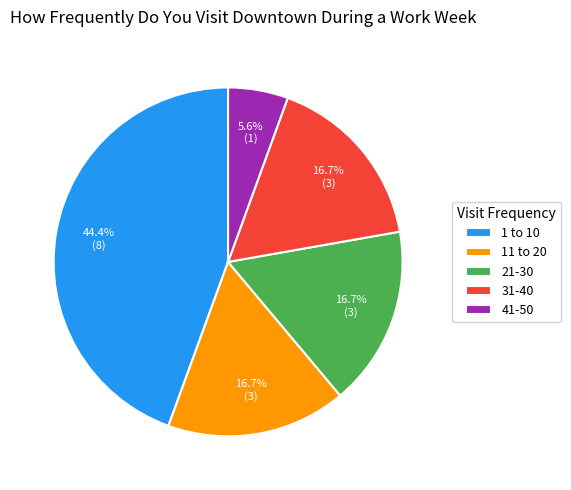

Does 11 to 20 represent more than half of the total?

No